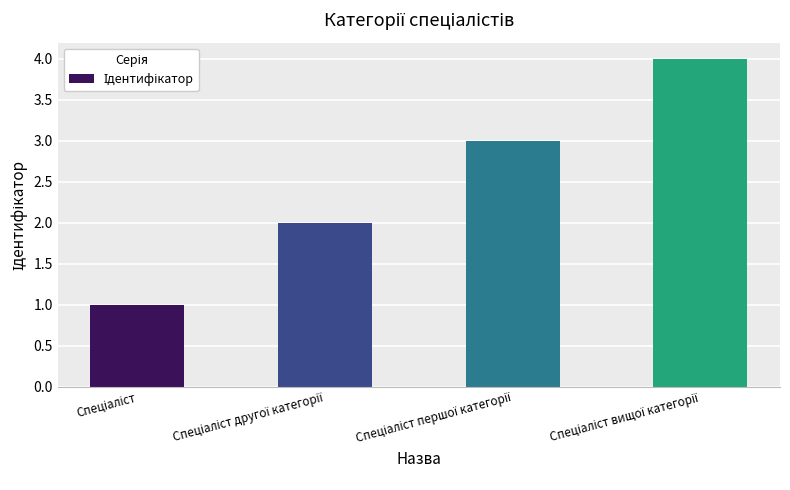

How many data points are less than 3?

2